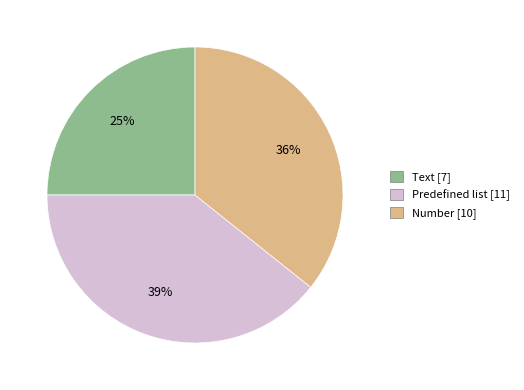

To the nearest percent, what is the difference between the largest and smallest slice percentages?

14%